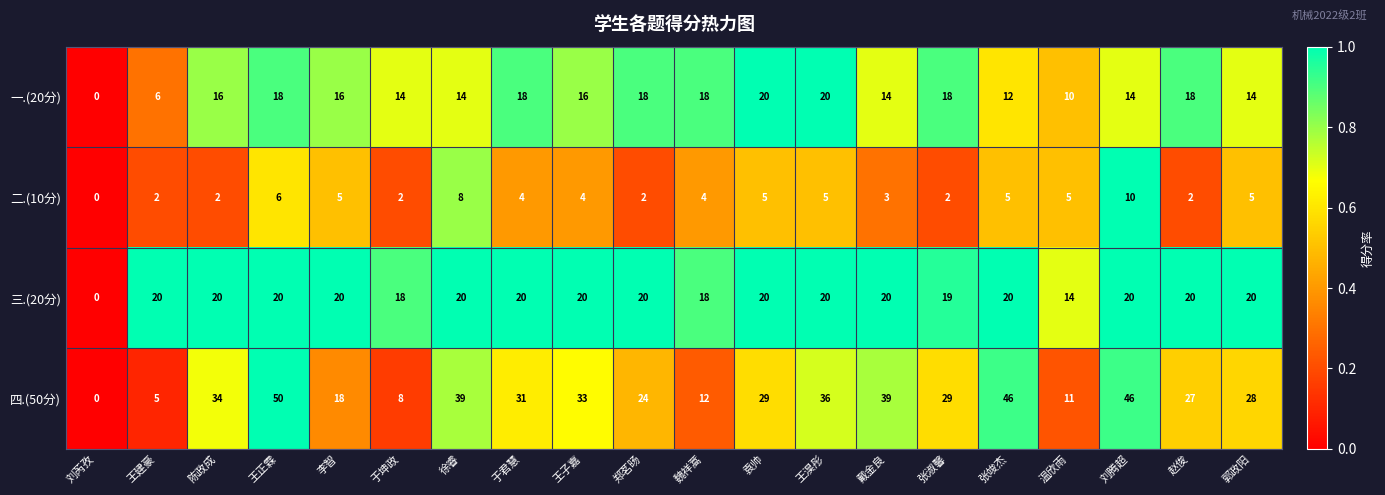

How many categories are shown in the chart?

20